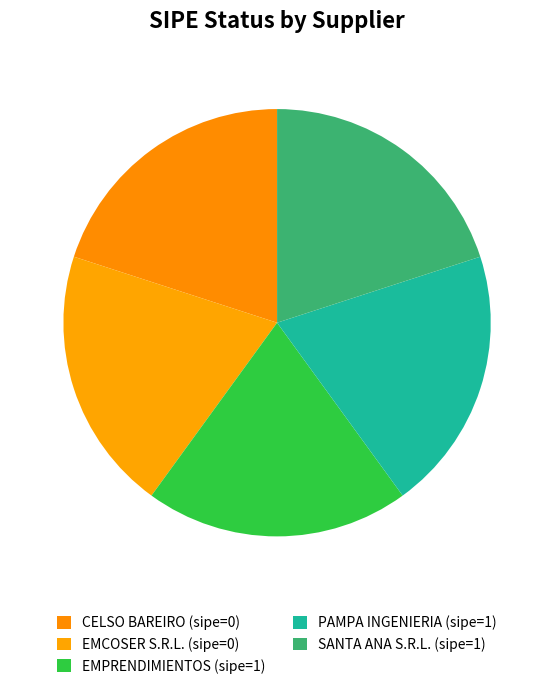

To the nearest percent, what is the average slice percentage?

20%